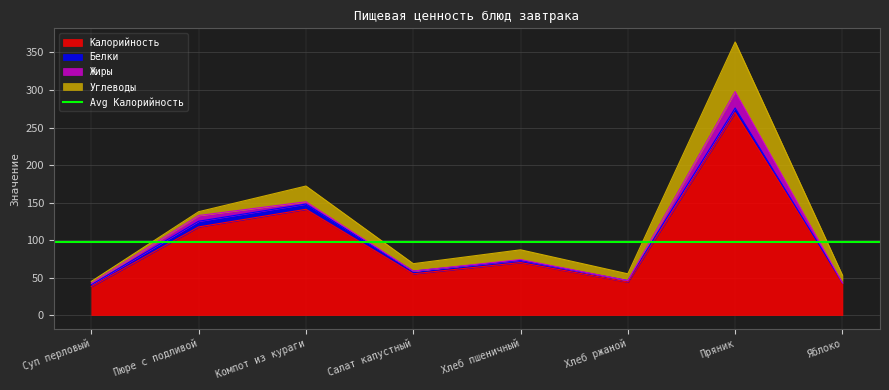

Which series has the largest range (max minus min)?

Калорийность